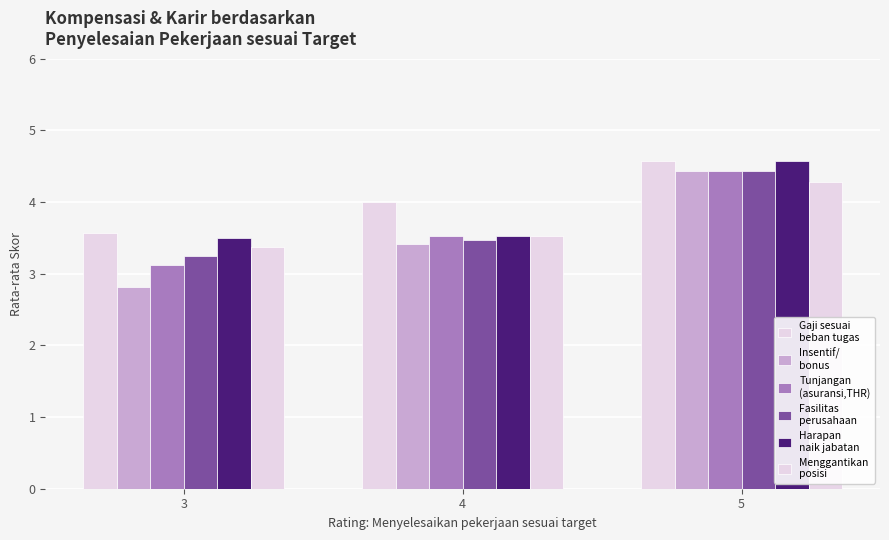

The value of Harapan
naik jabatan at 5 is 7.8. True or false?

False